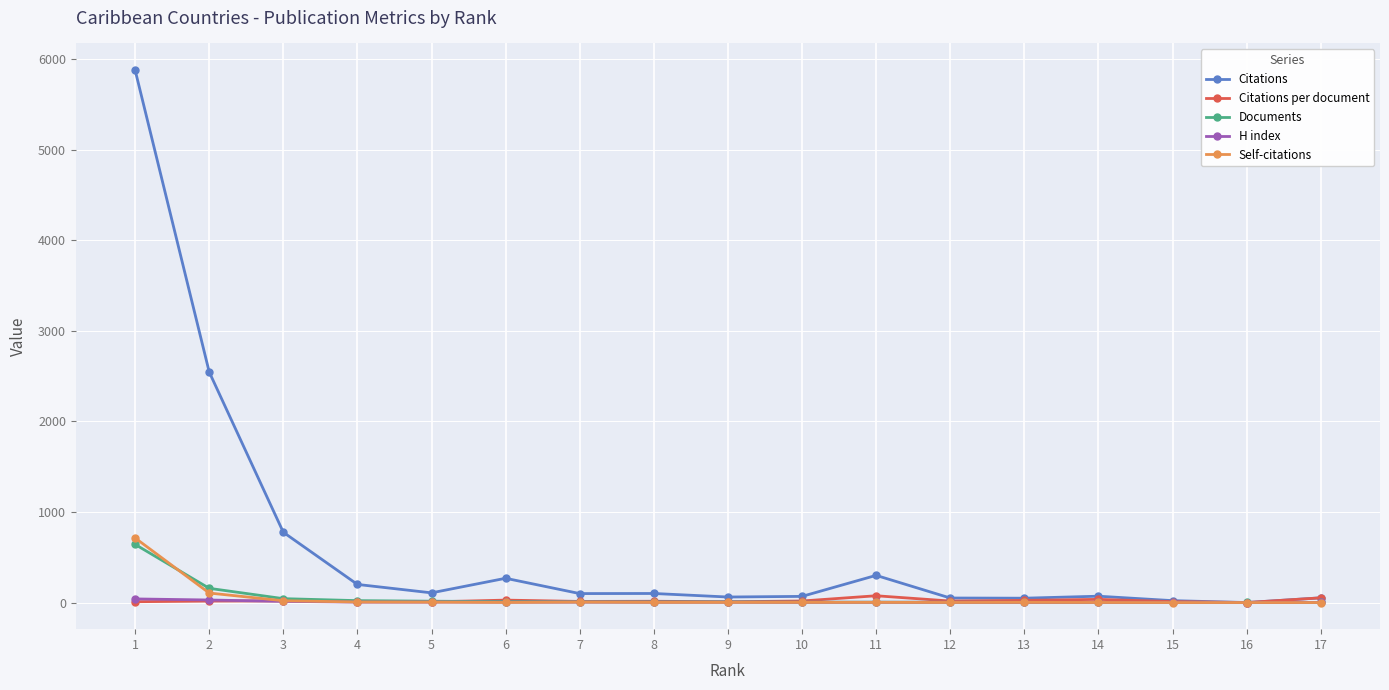

What is the difference between the H index values at 1 and 9?

36.0